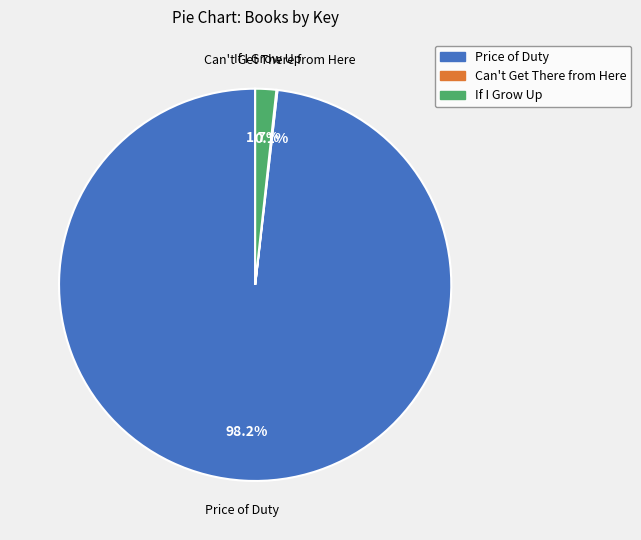

Which category accounts for the majority?

Price of Duty